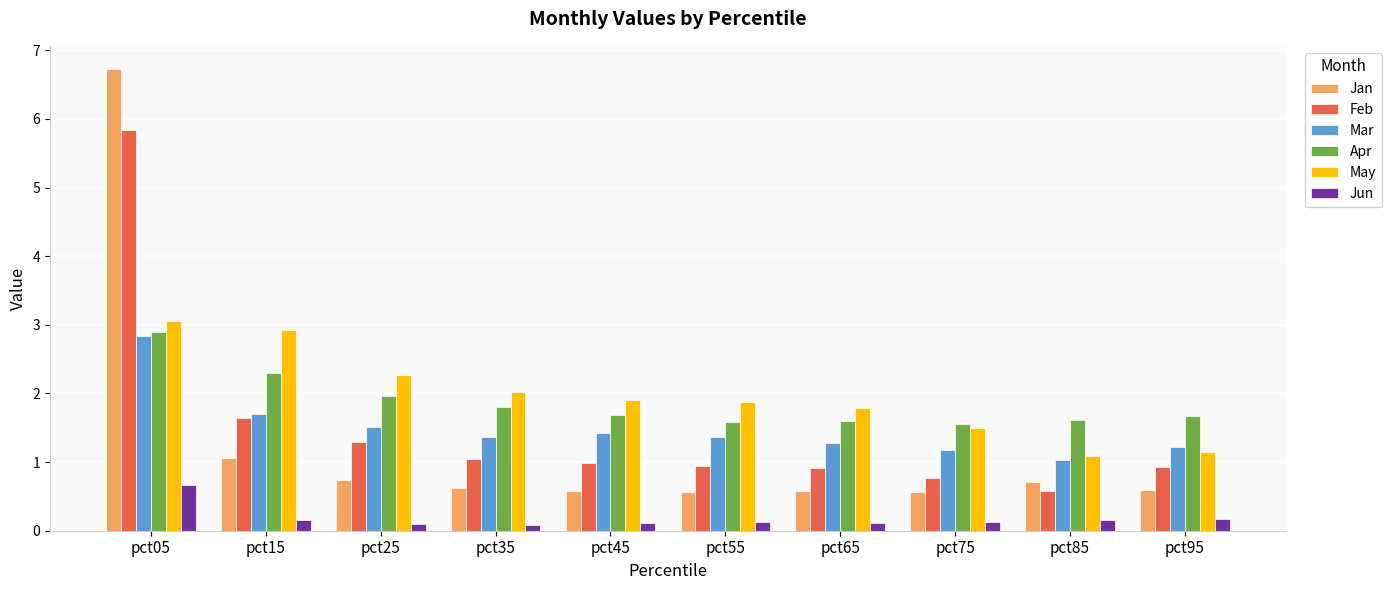

What is the average value of the Feb series?

1.5